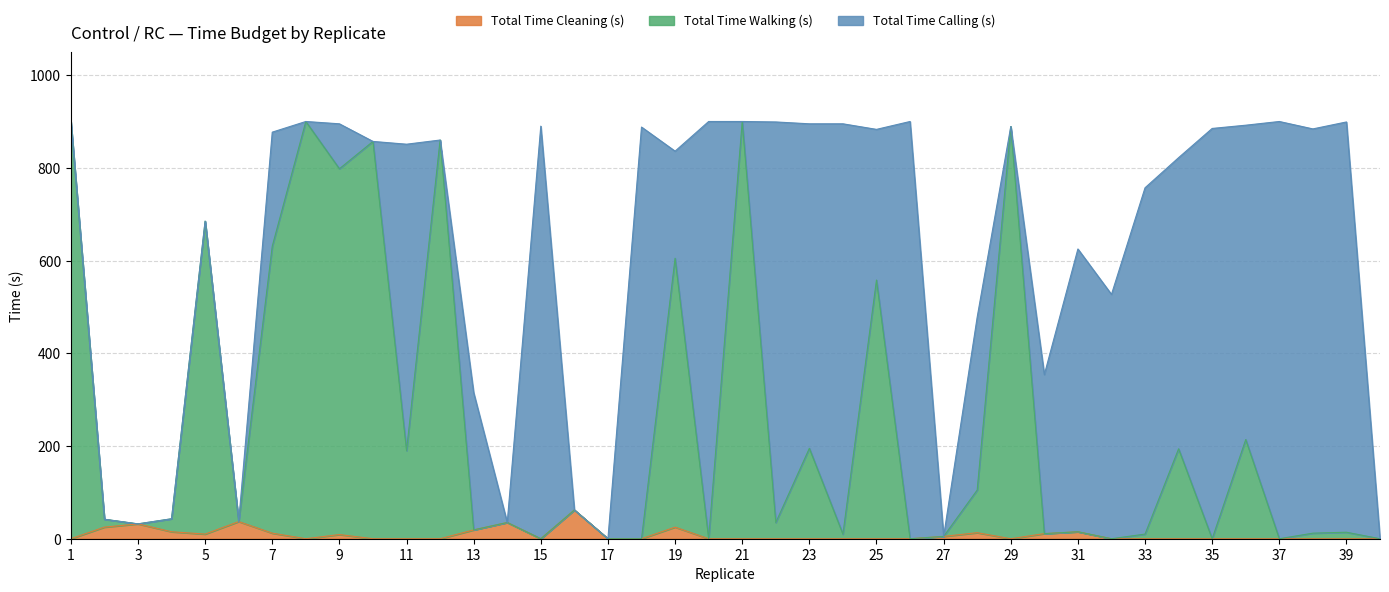

How many interior local peaks does the Total Time Cleaning (s) series have?

8